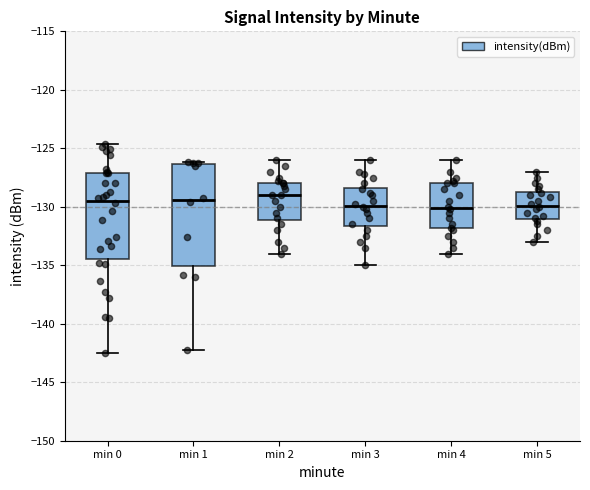

Comparing the boxes themselves (not the whiskers), which one is the tallest?

min 1